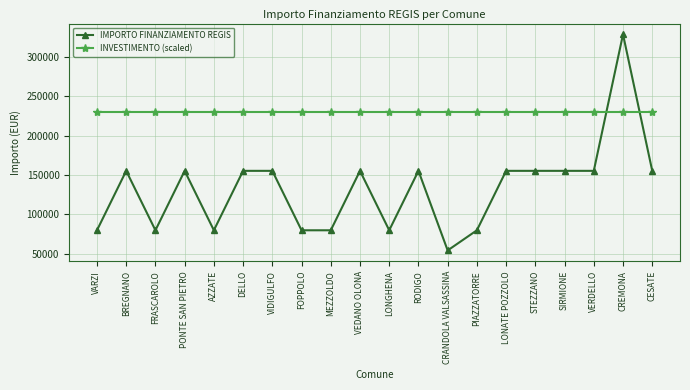

What is the value of the INVESTIMENTO (scaled) point at the 3rd from the left?

229712.0